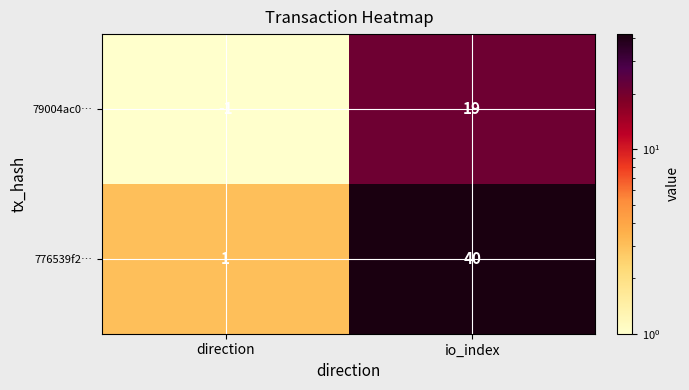

At how many categories does at least one series exceed 36?

1